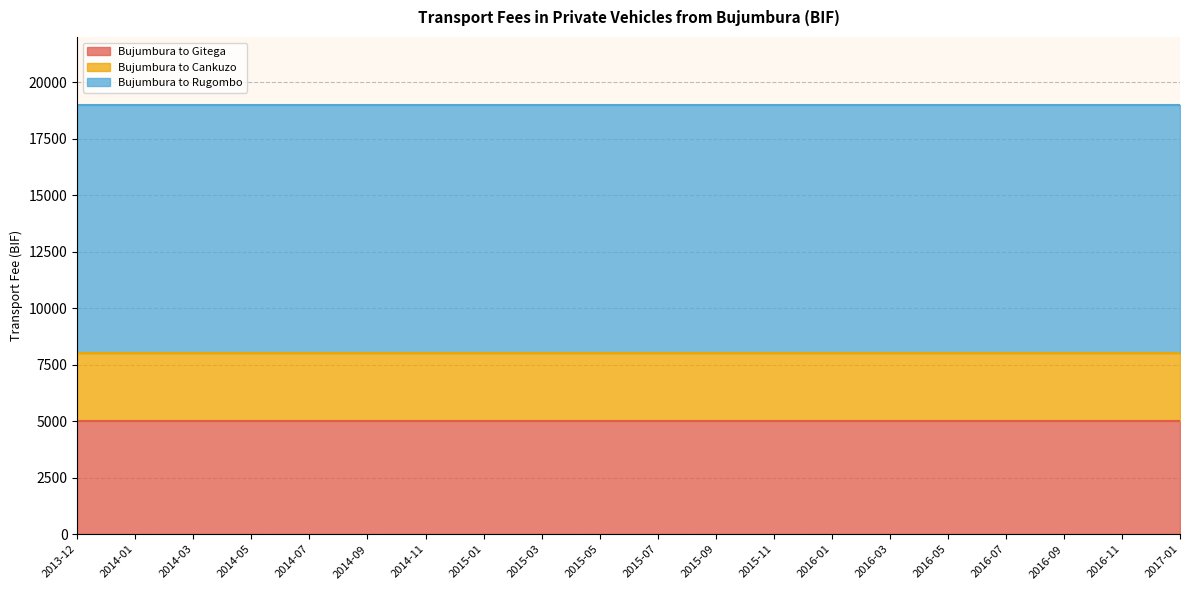

Between 2016-03 and 2015-01, which is larger?

2016-03